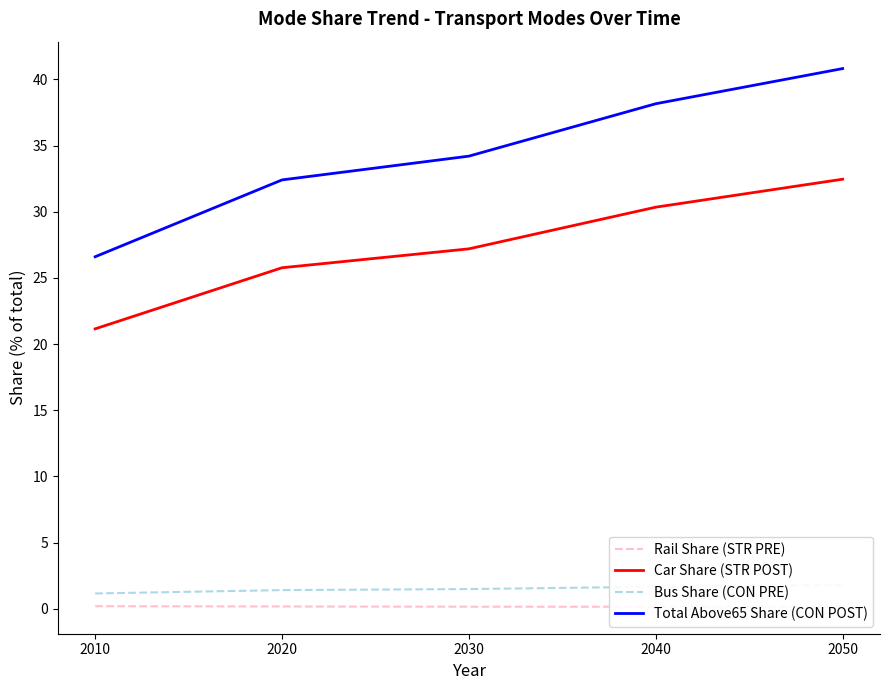

True or false: Bus Share (CON PRE) has more than 1 points higher than both neighbors.

False